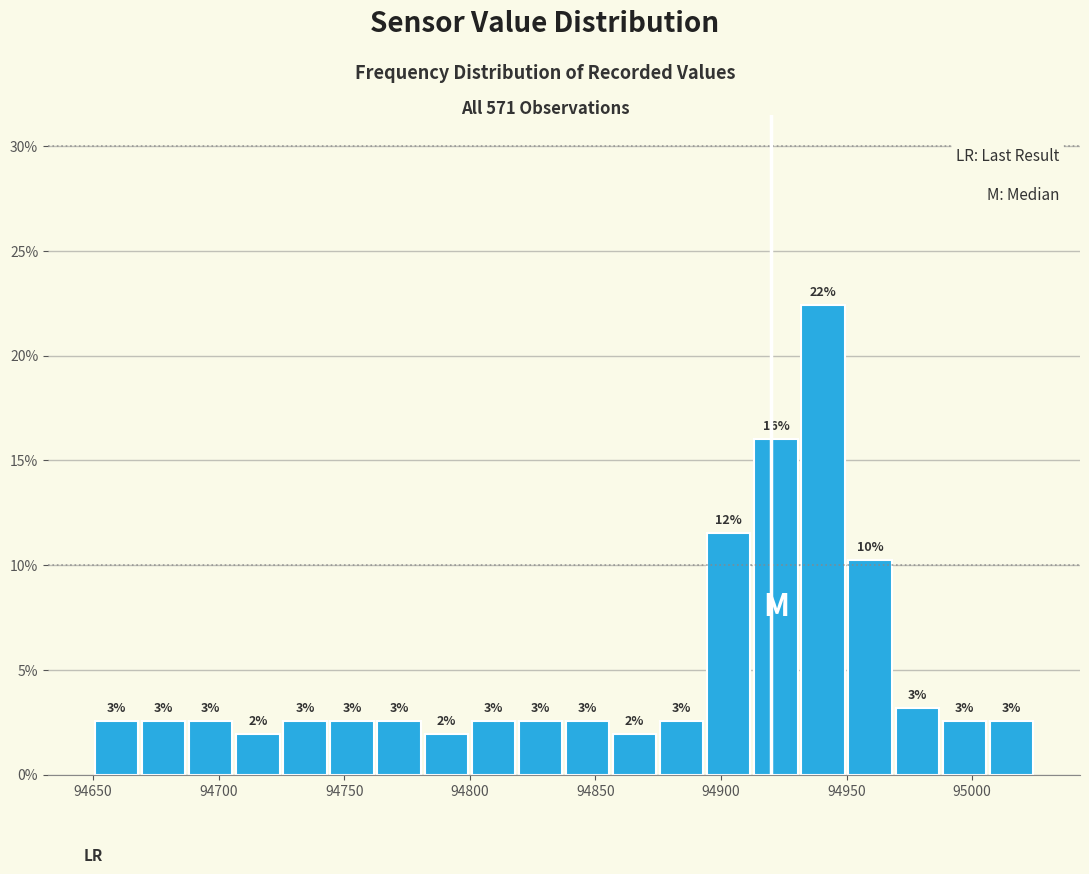

Around what value on the x-axis is the tallest bar? Give the approximate position of its centre, as read against the axis.

94940